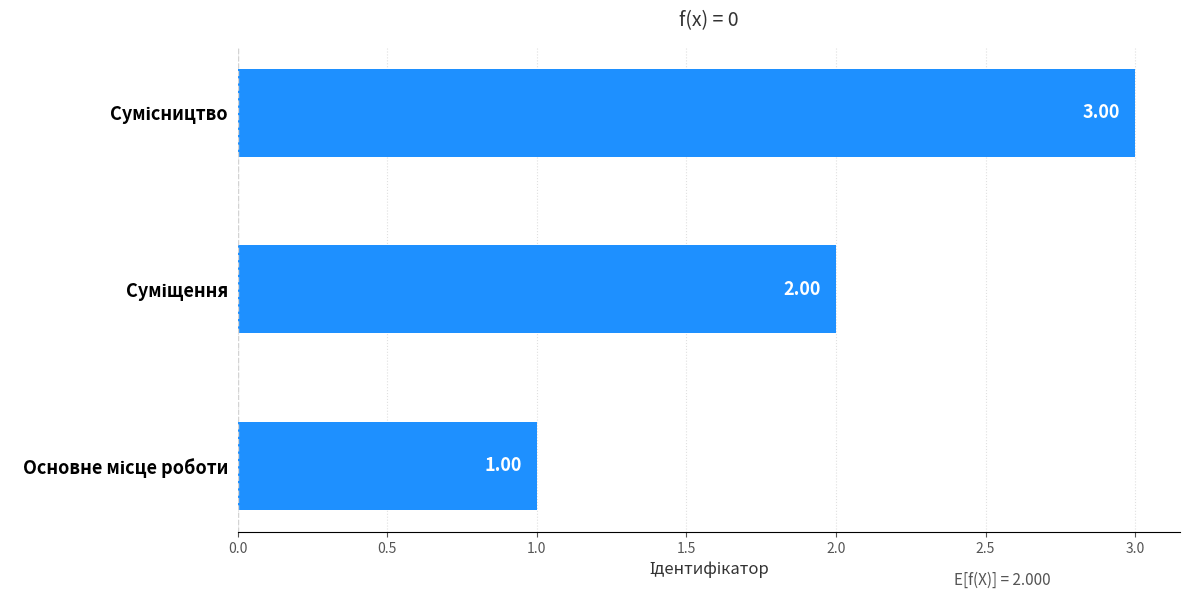

What is the sum of all values?

6